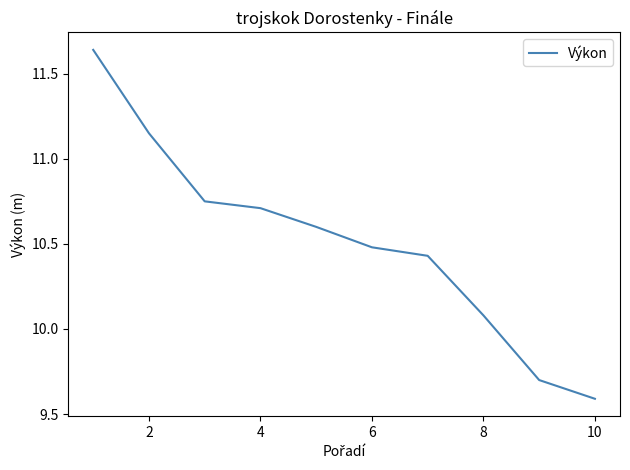

What is the smallest value displayed?

9.6